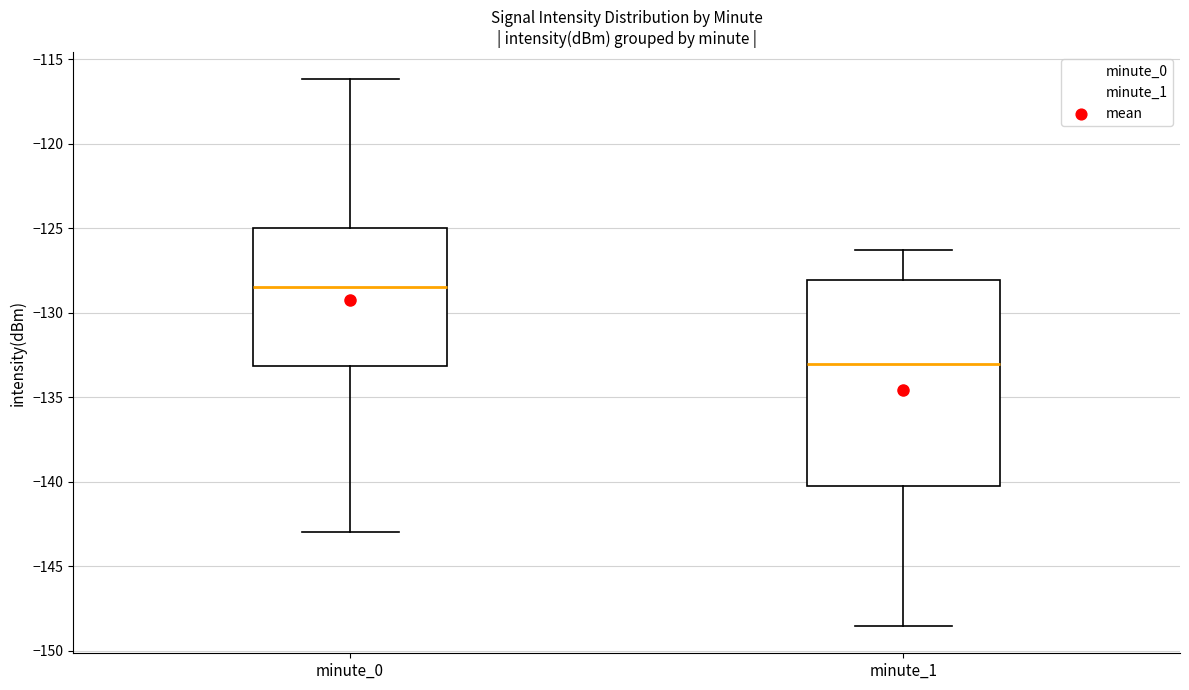

Which box has the lowest median line?

minute_1